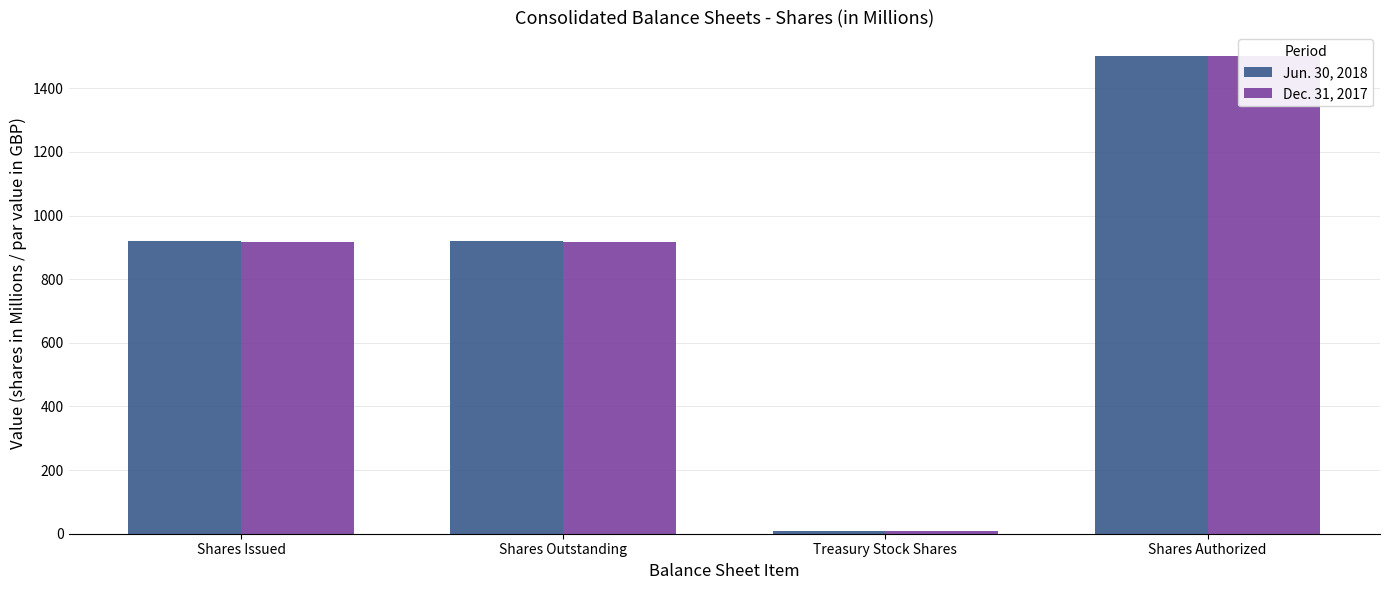

Reading left to right, extract all data points from this chart.

Jun. 30, 2018: 921.4	921.4	8.1	1500.0
Dec. 31, 2017: 917.1	917.1	8.4	1500.0